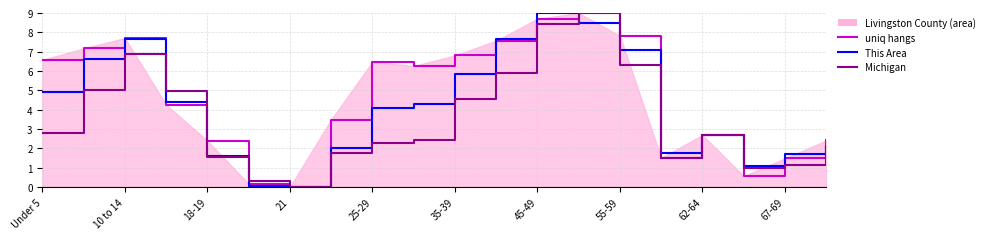

After their last crossing, which series has the higher values: This Area or Michigan?

This Area